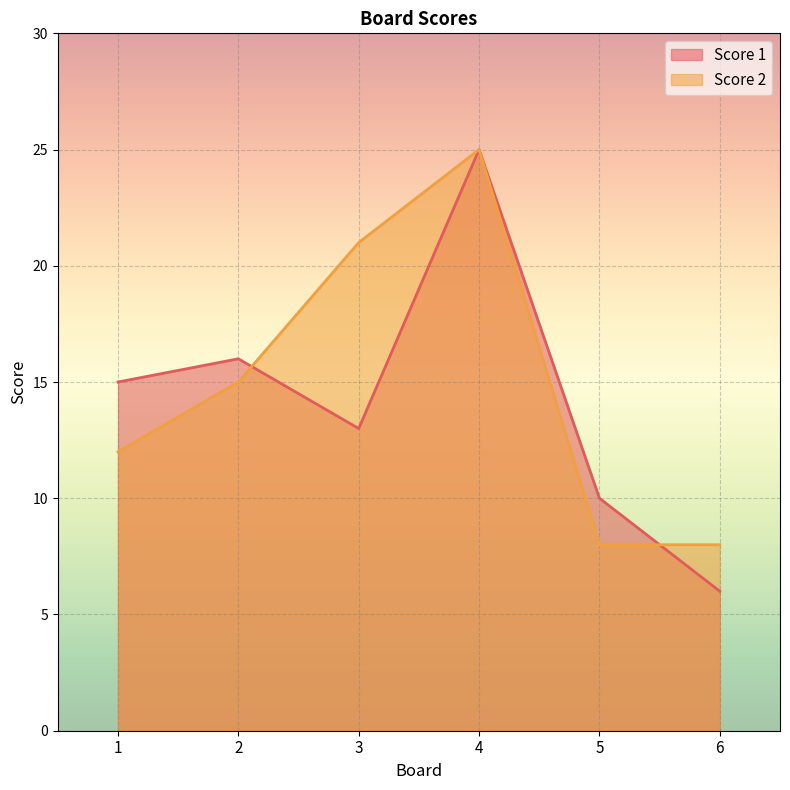

What are all the series names shown in the legend?

Score 1, Score 2